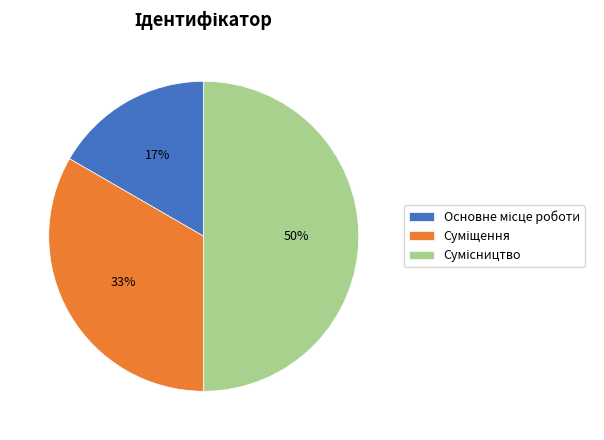

To the nearest percent, what is the average slice percentage?

33%